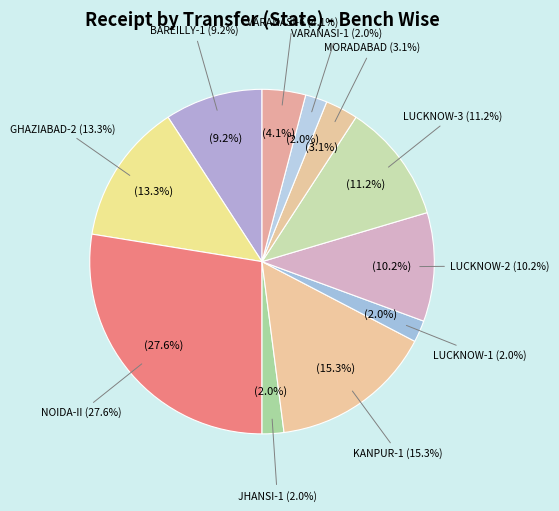

What percentage is NOT represented by KANPUR-1?

84.7%